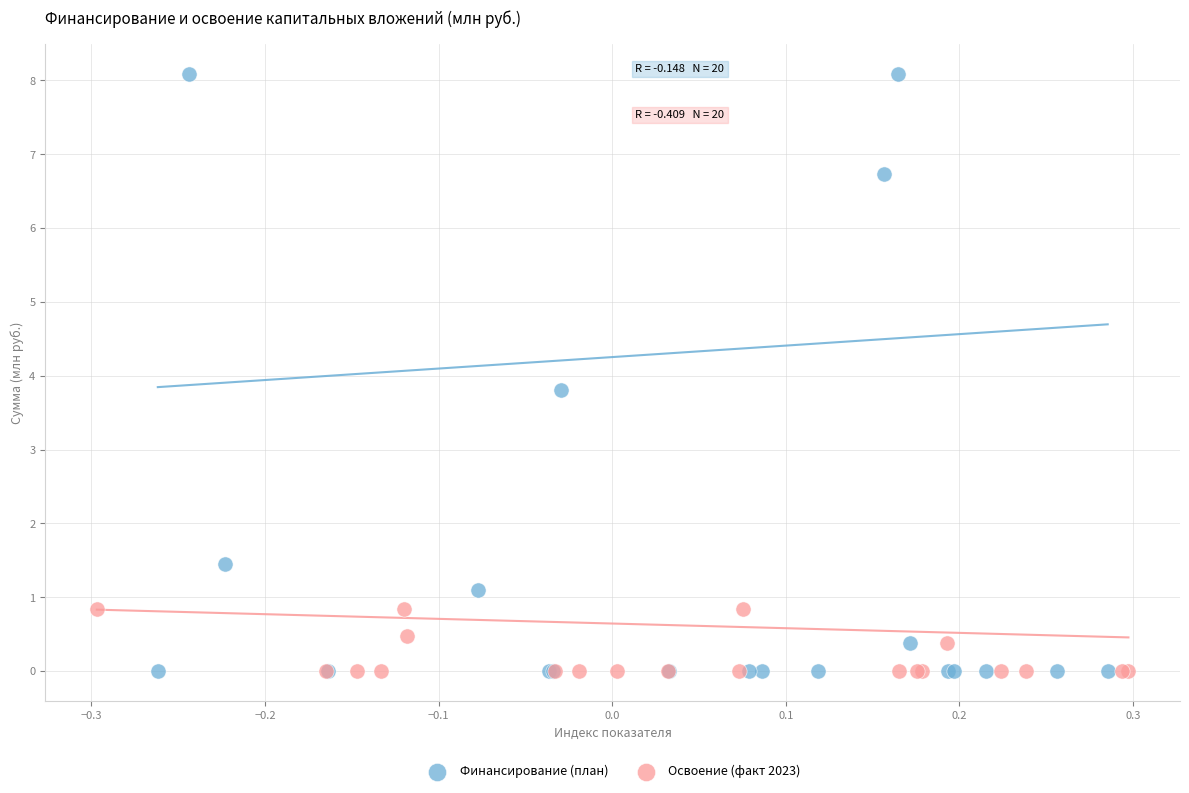

Which series contains the highest Y value?

Финансирование (план)